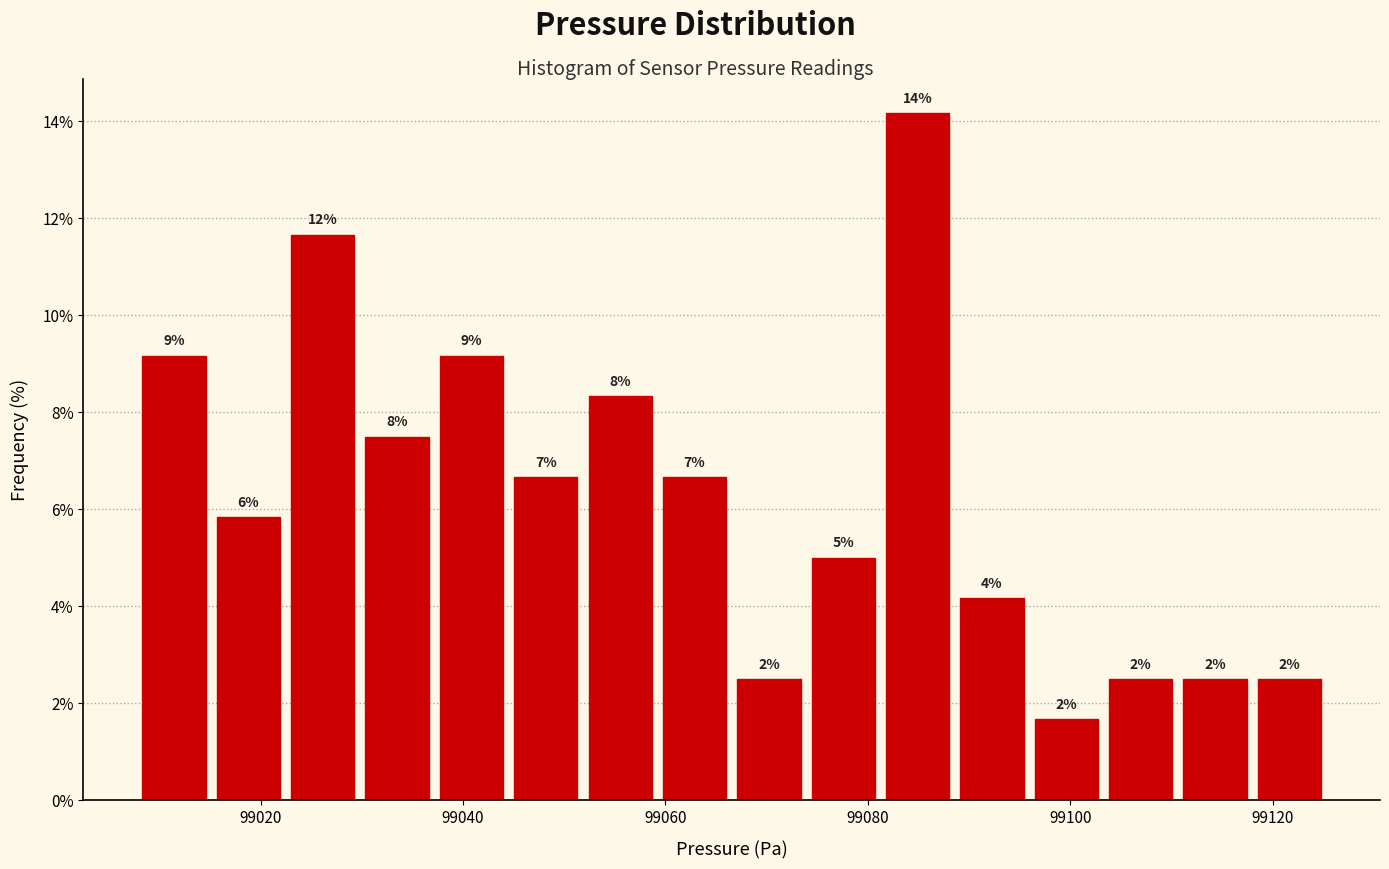

Around what value on the x-axis is the tallest bar? Give the approximate position of its centre, as read against the axis.

99084